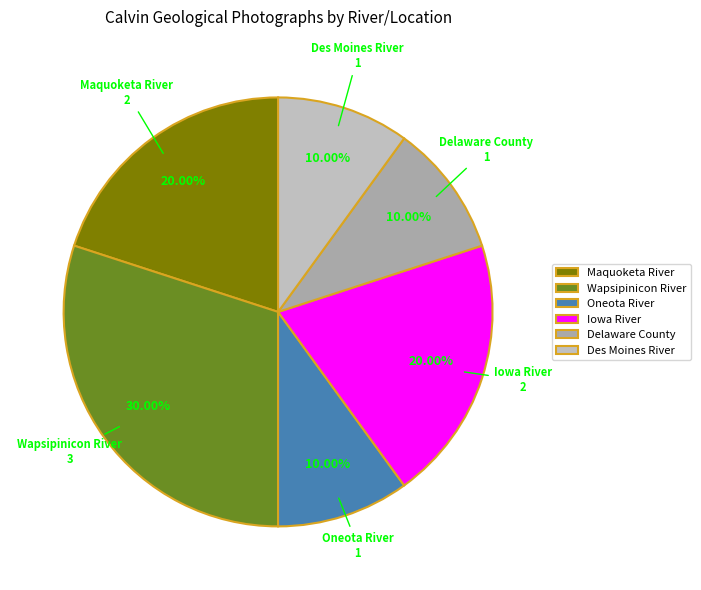

Approximately how many times larger is the value at Maquoketa River compared to Delaware County?

2.0